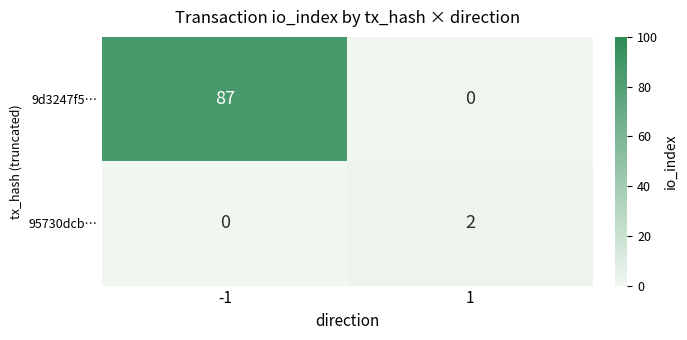

What is the difference between the maximum and minimum values in the 9d3247f5… series?

87